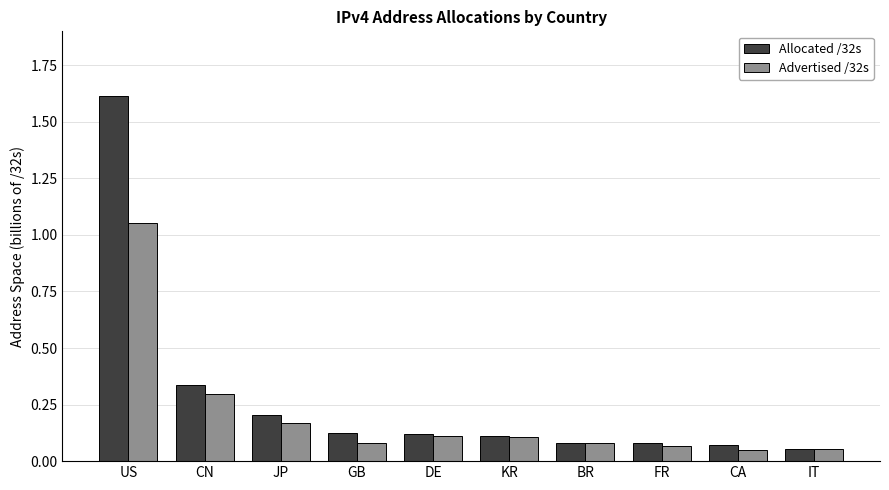

At how many categories does at least one series exceed 0?

10